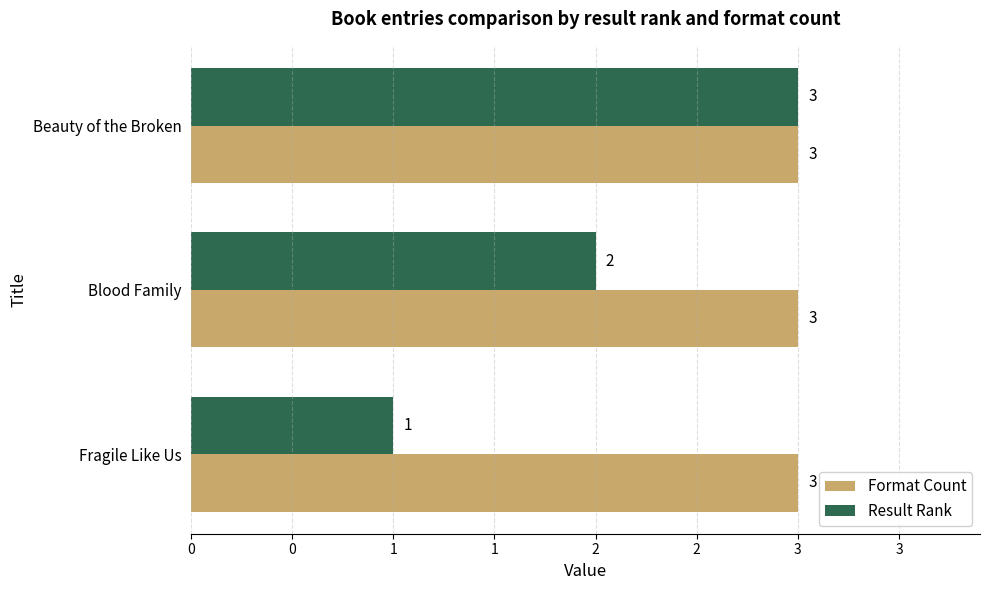

What are all the series names shown in the legend?

Format Count, Result Rank